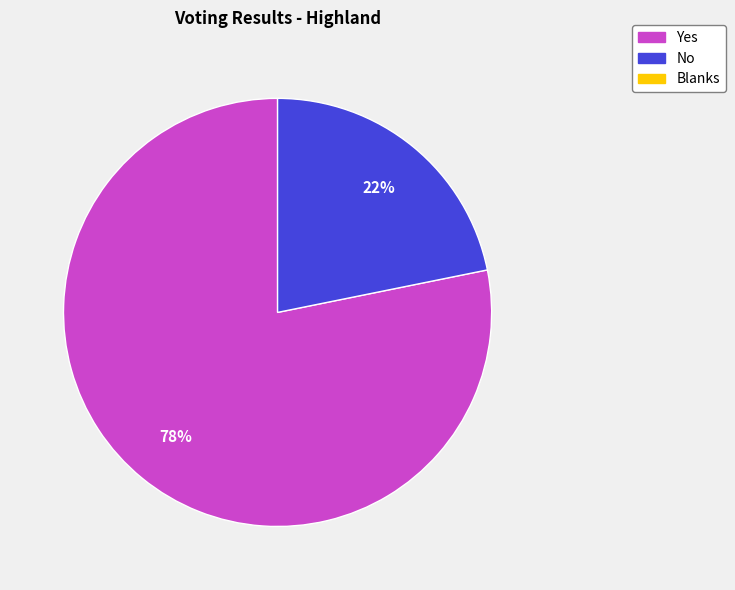

Does any single category account for the majority?

Yes